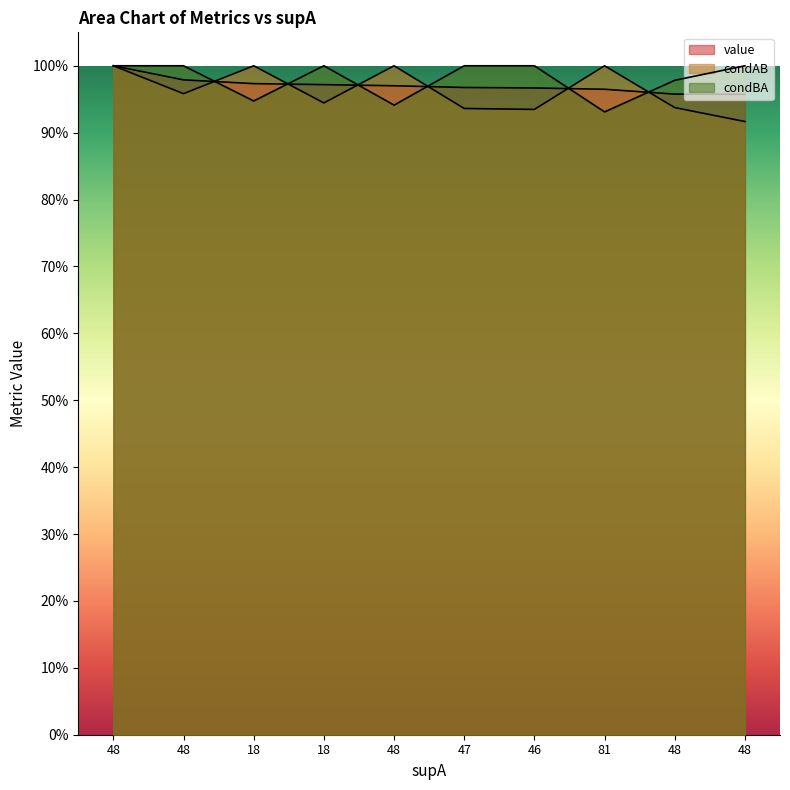

Which series has the largest range (max minus min)?

condAB